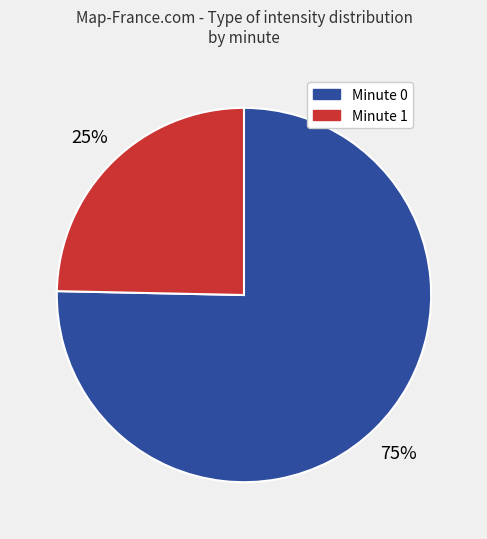

To the nearest percent, what portion does Minute 1 represent?

25%